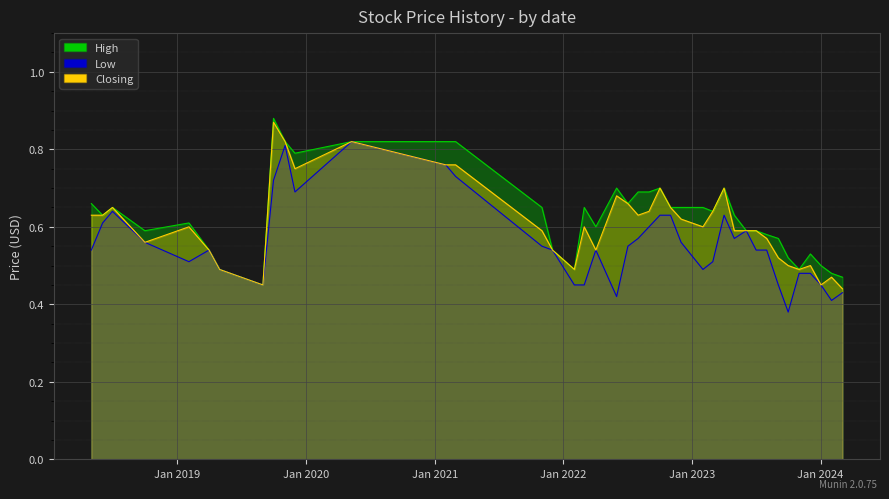

How many categories are shown in the chart?

40